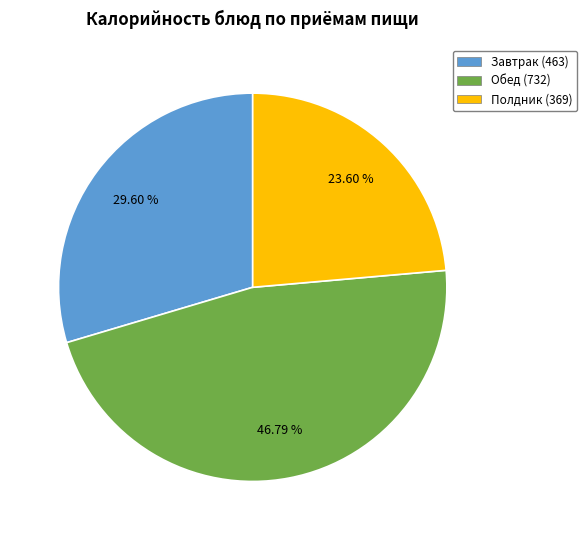

Does Обед (732) account for over 50% of the chart?

No